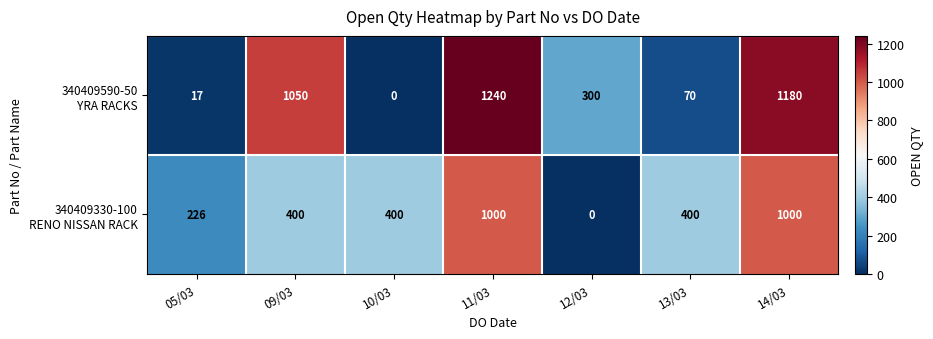

How many distinct data groups are displayed?

2